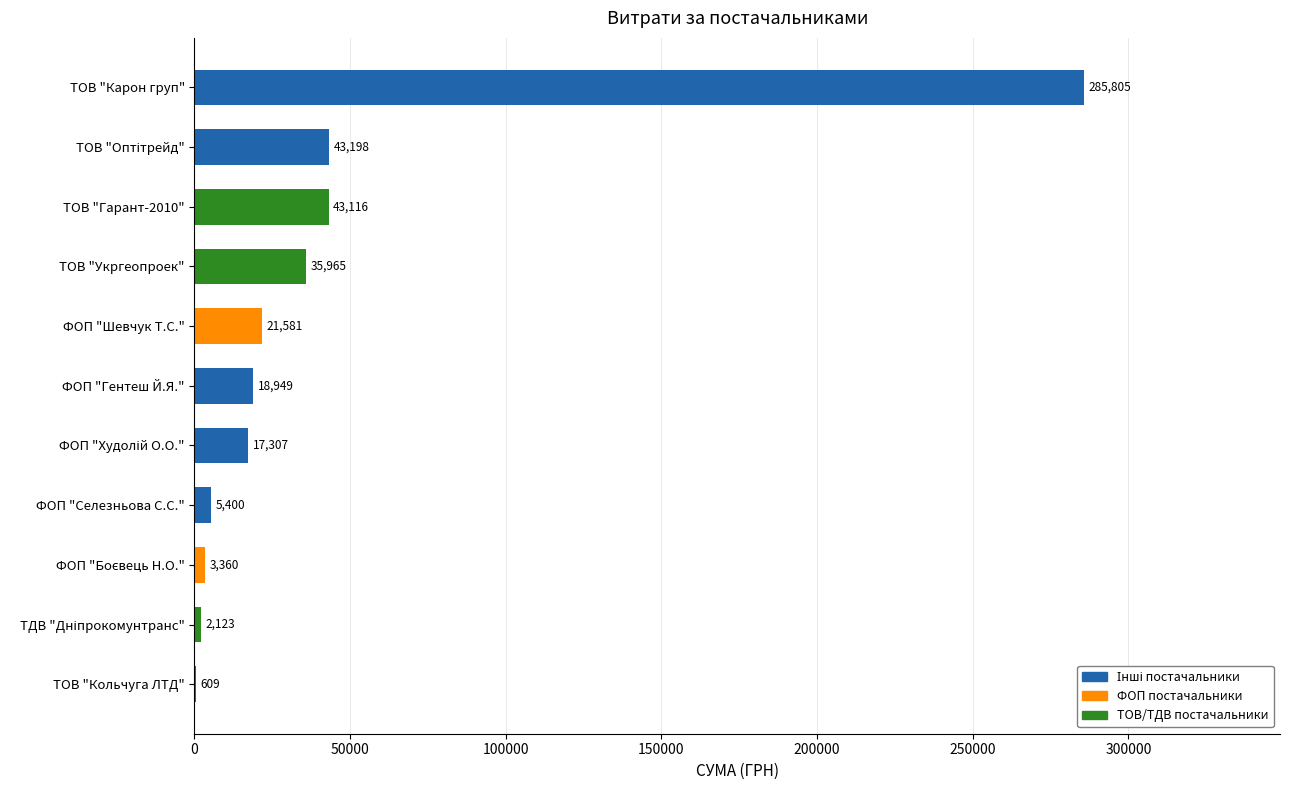

How many data points does each series have?

11